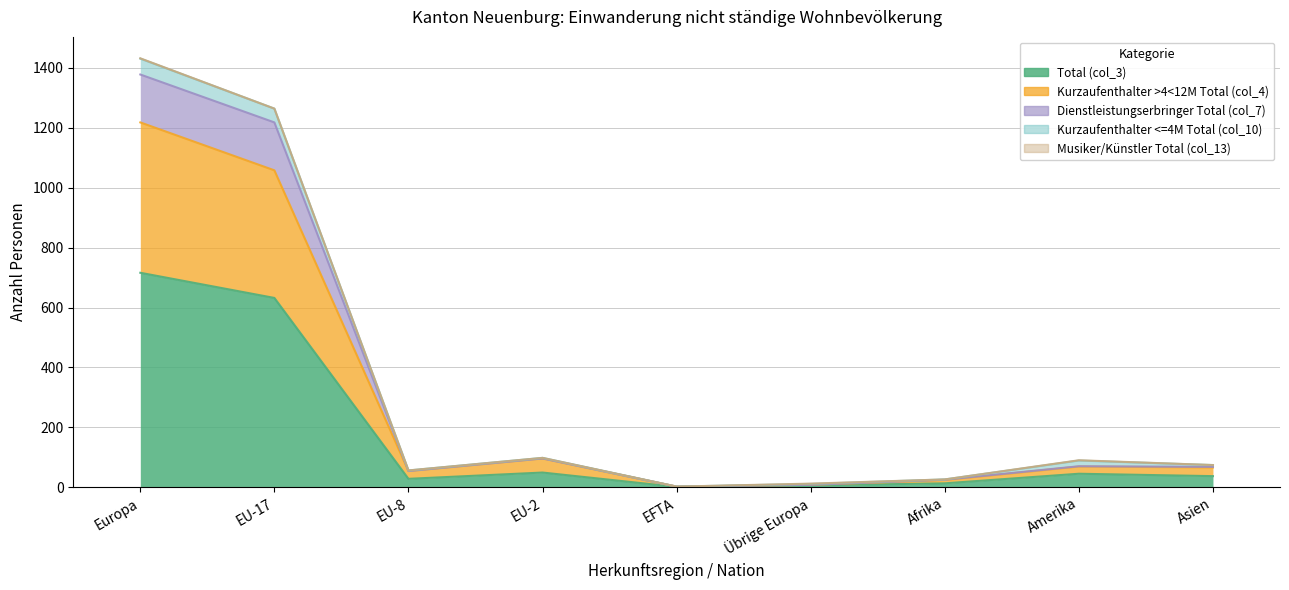

Does the chart display data point markers on the line(s)?

No